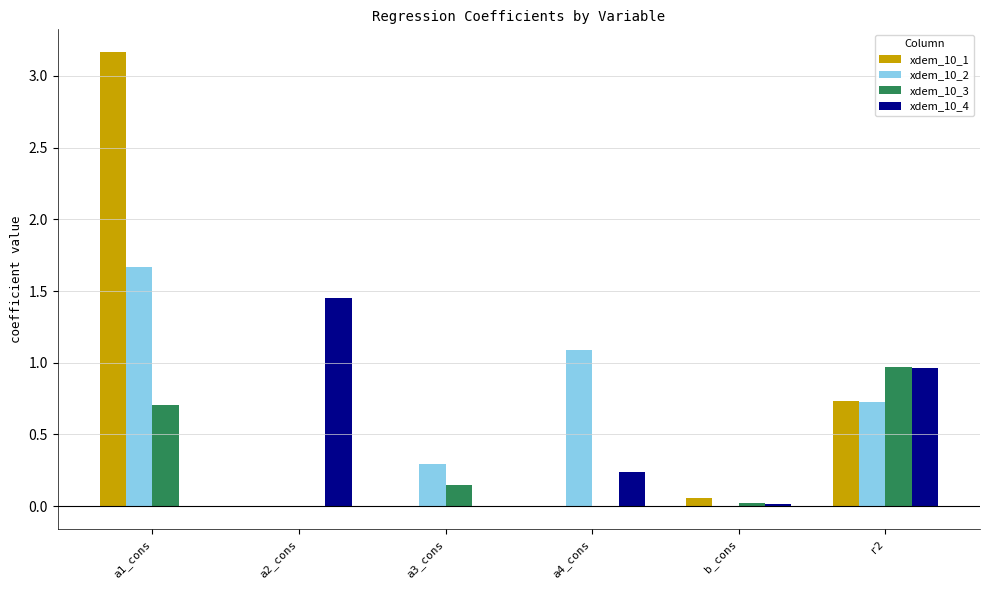

Which series changed the most between a2_cons and a3_cons?

xdem_10_4